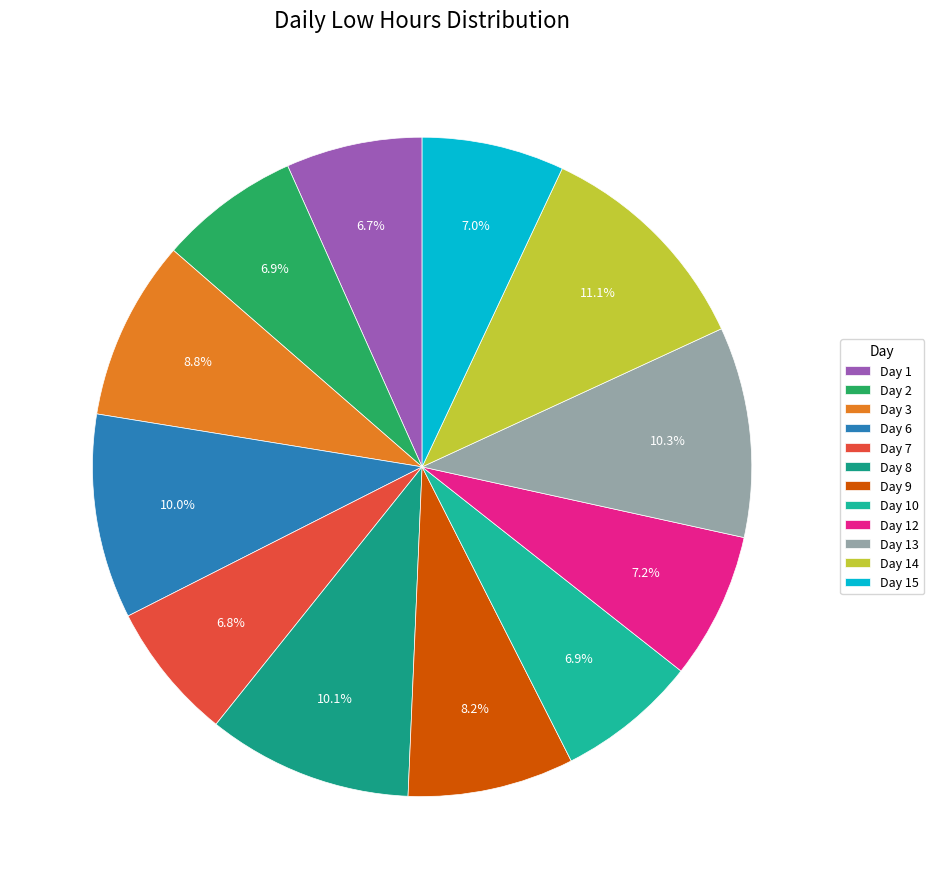

What is the smallest slice in the pie chart?

Day 1